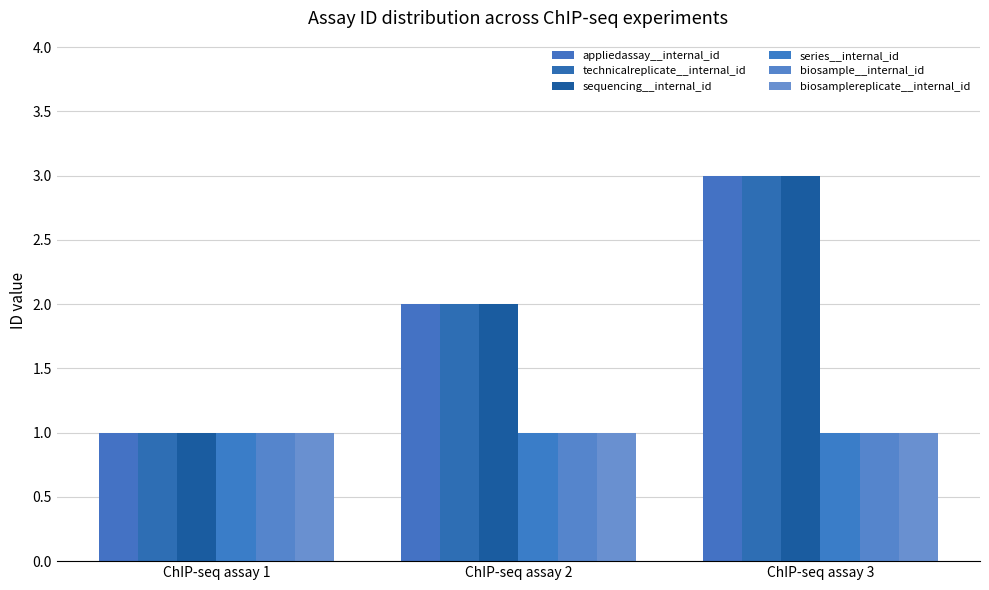

How many bars are there in each group?

6